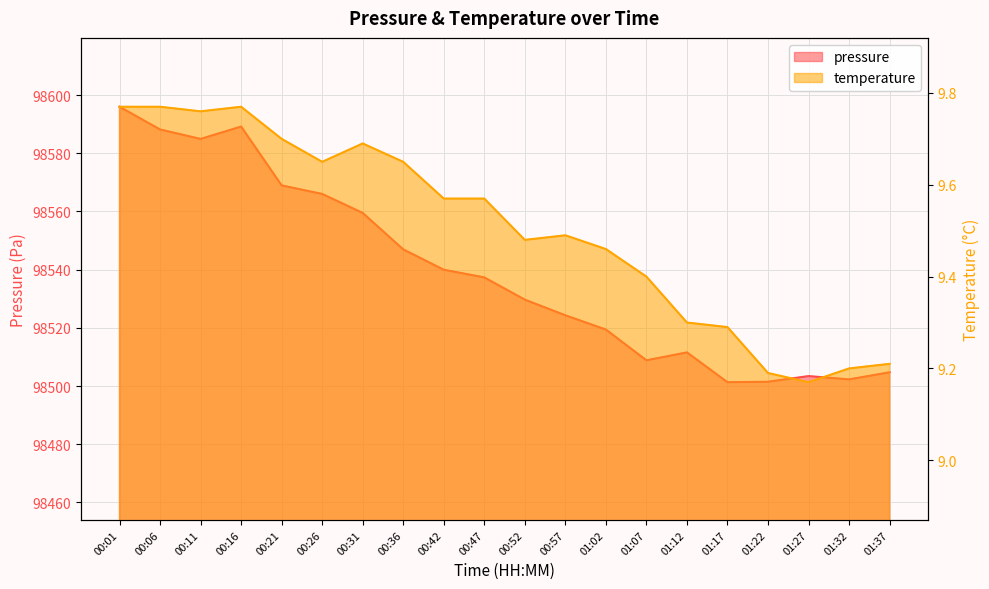

Where does the pressure series first go above 98537?

00:01